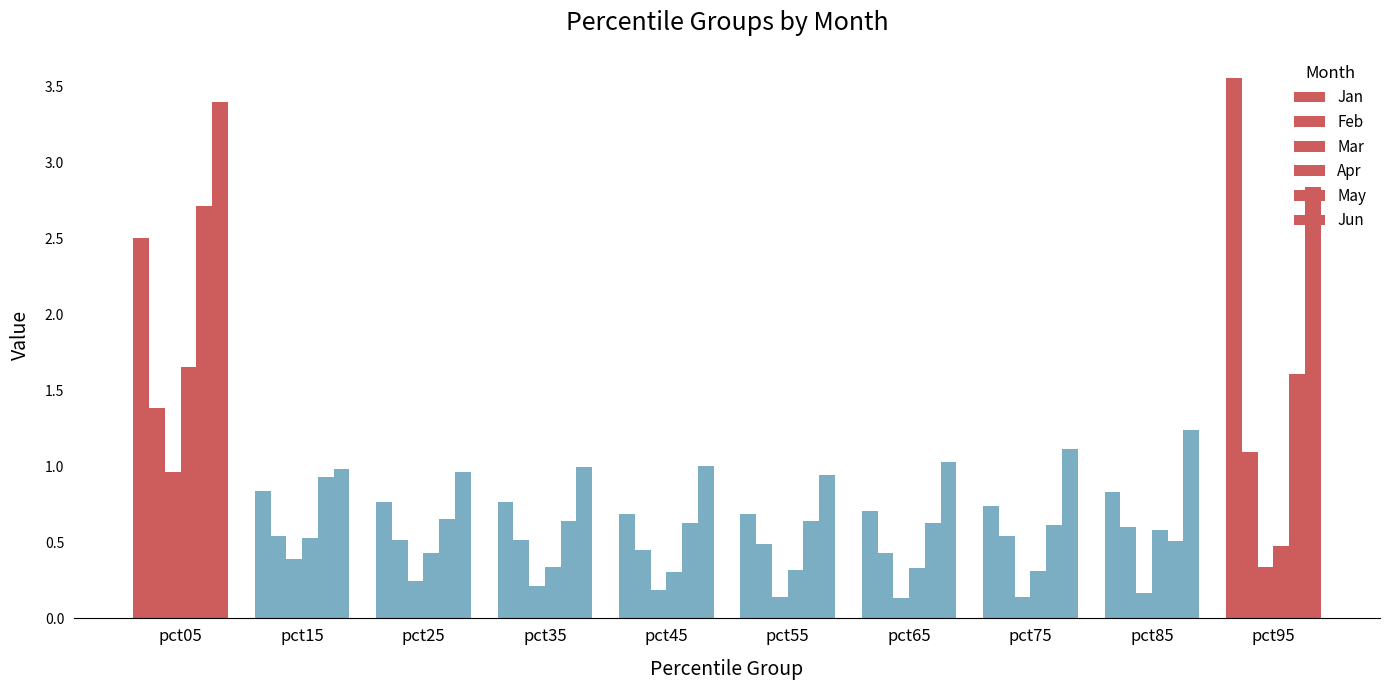

Reading left to right, transcribe all the data shown in this chart.

Jan: 2.5	0.8	0.8	0.8	0.7	0.7	0.7	0.7	0.8	3.6
Feb: 1.4	0.5	0.5	0.5	0.4	0.5	0.4	0.5	0.6	1.1
Mar: 1.0	0.4	0.2	0.2	0.2	0.1	0.1	0.1	0.2	0.3
Apr: 1.7	0.5	0.4	0.3	0.3	0.3	0.3	0.3	0.6	0.5
May: 2.7	0.9	0.7	0.6	0.6	0.6	0.6	0.6	0.5	1.6
Jun: 3.4	1.0	1.0	1.0	1.0	0.9	1.0	1.1	1.2	2.8